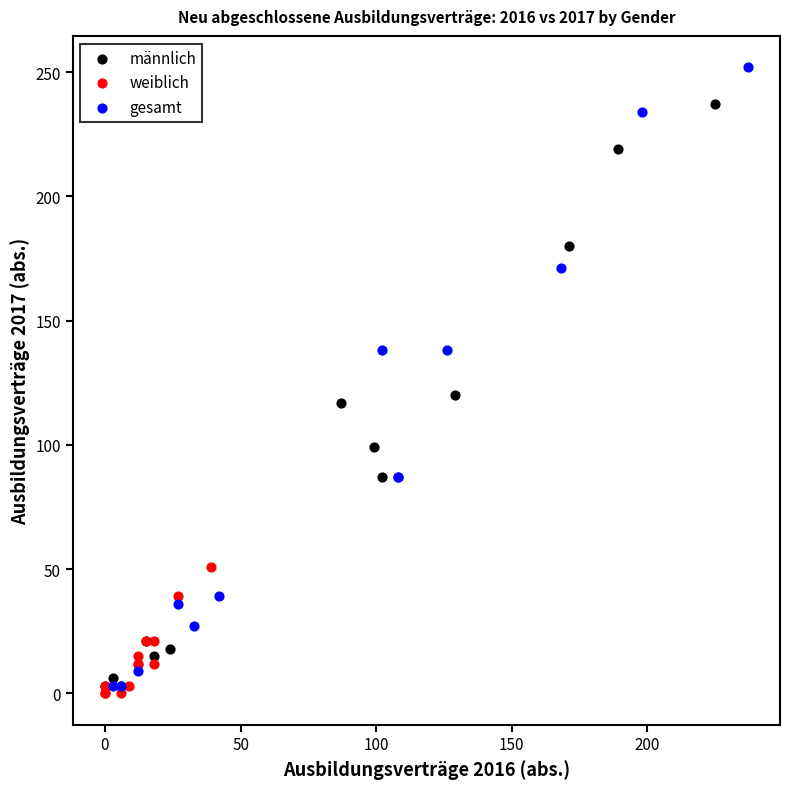

Which series has the widest spread of Y values?

gesamt